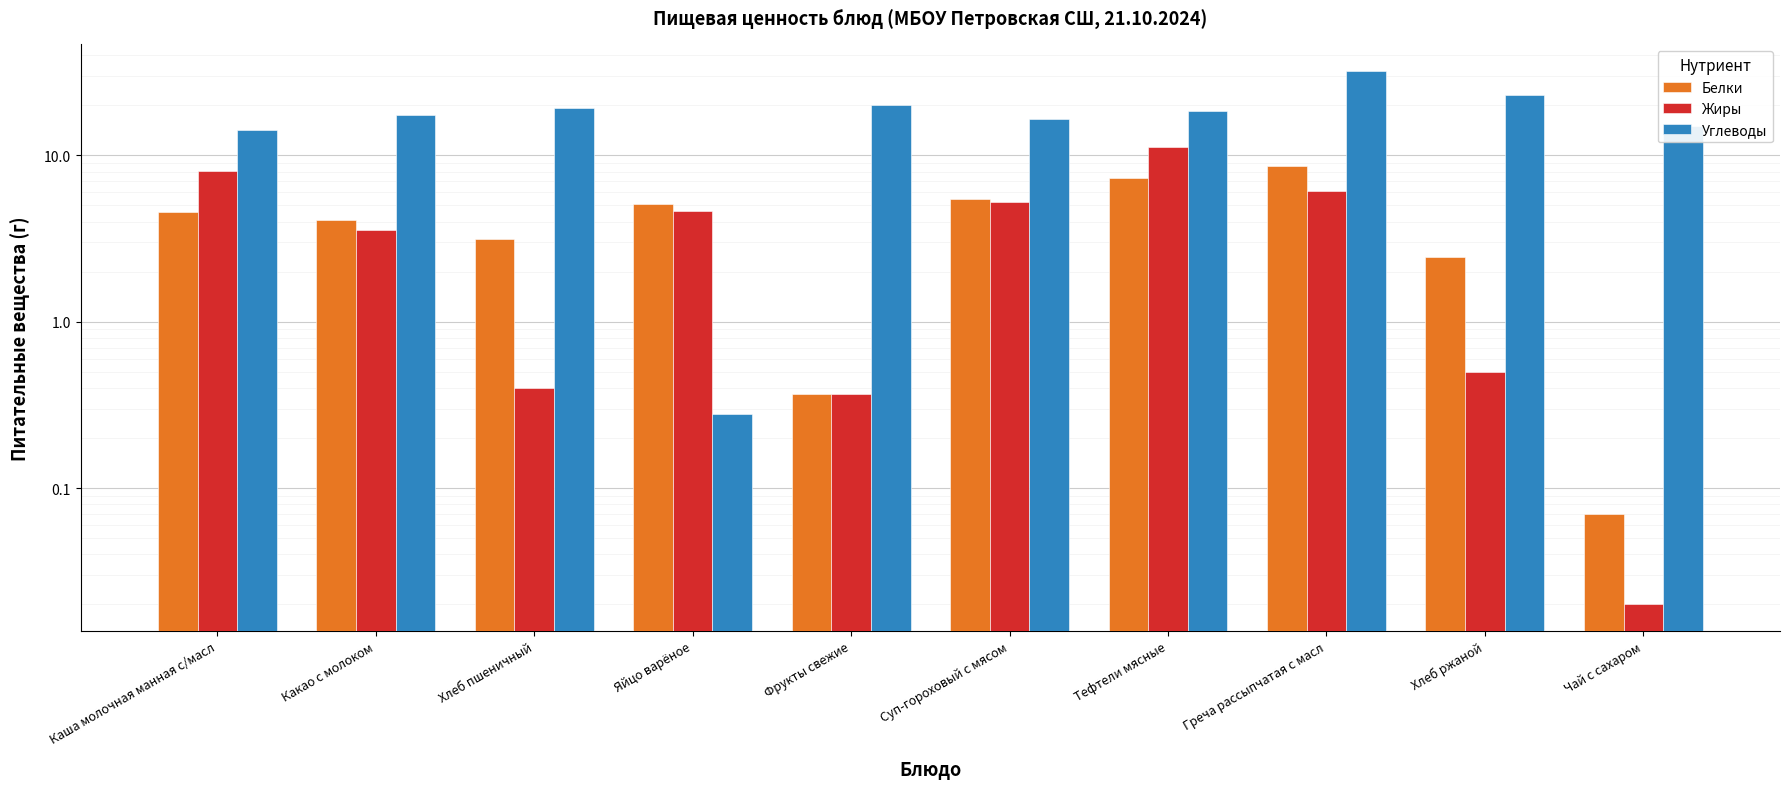

At which label does Жиры first exceed 4?

Каша молочная манная с/масл